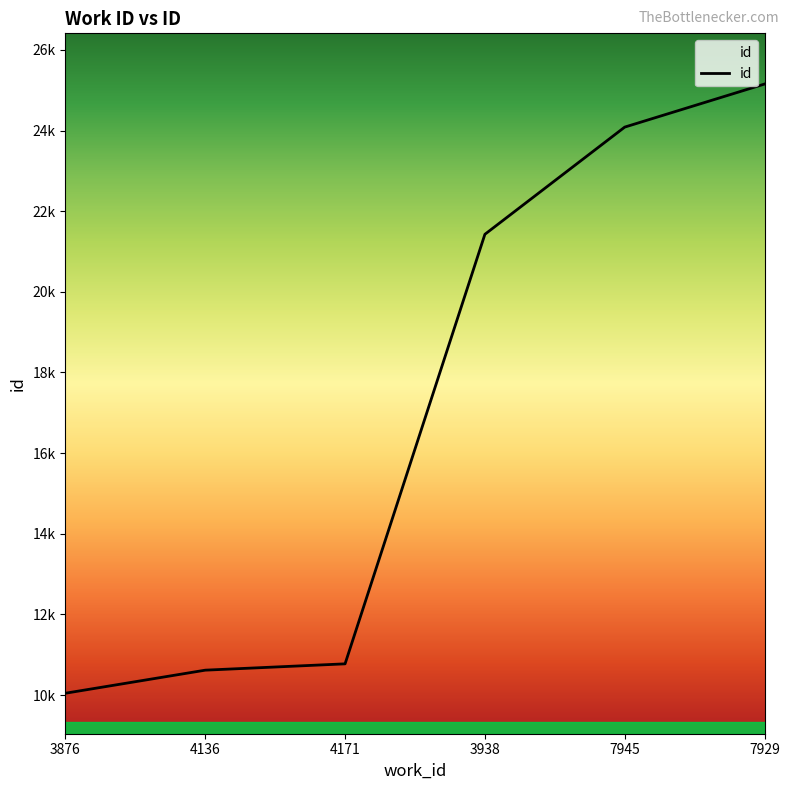

Is this an area chart (filled region under the line)?

Yes